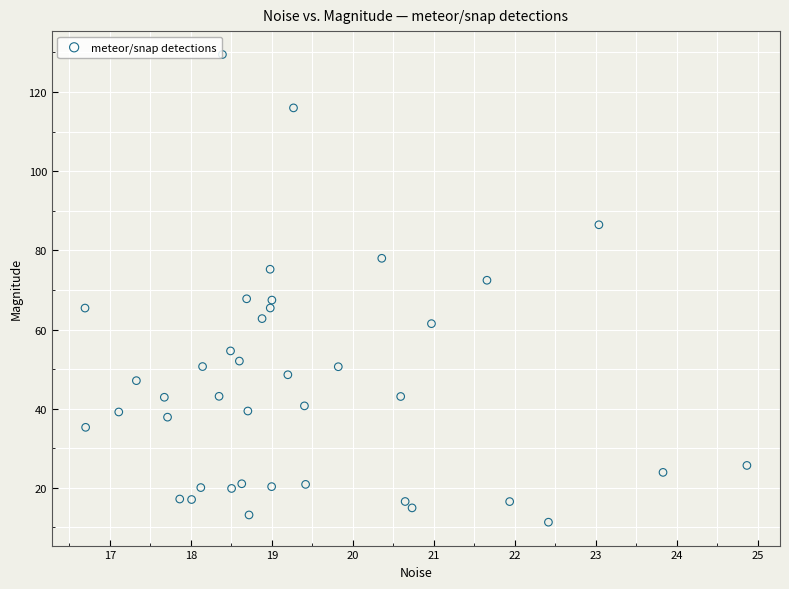

What is the range of Y values (max minus min)?

118.1